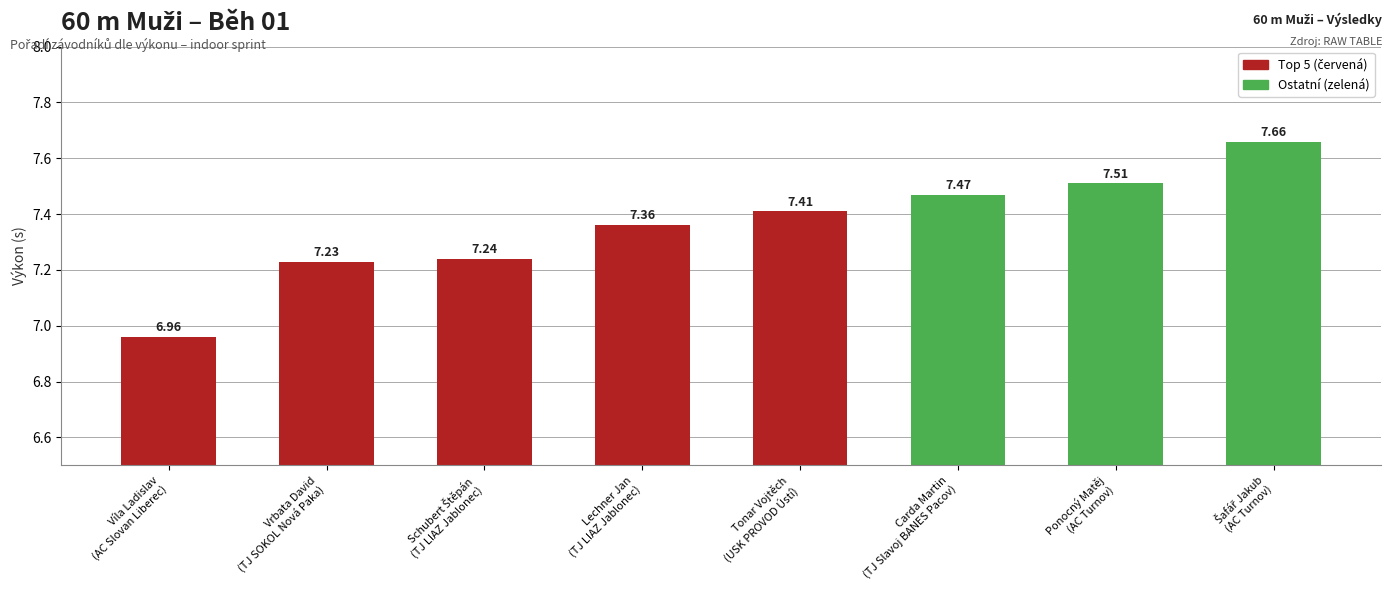

The chart shows a value of 3.4 at Ponocný Matěj
(AC Turnov). True or false?

False